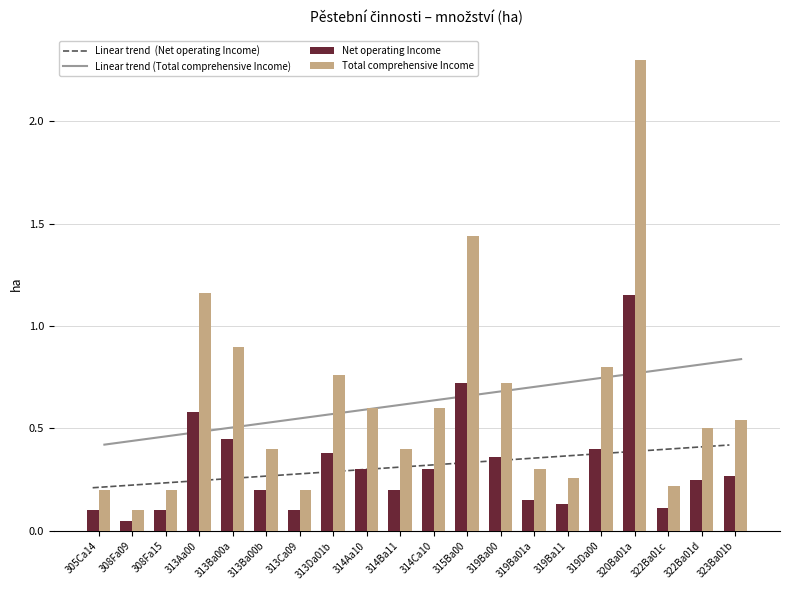

Reading right to left, what are all the values shown in this chart?

Net operating Income: 0.3	0.2	0.1	1.1	0.4	0.1	0.1	0.4	0.7	0.3	0.2	0.3	0.4	0.1	0.2	0.5	0.6	0.1	0.1	0.1
Total comprehensive Income: 0.5	0.5	0.2	2.3	0.8	0.3	0.3	0.7	1.4	0.6	0.4	0.6	0.8	0.2	0.4	0.9	1.2	0.2	0.1	0.2